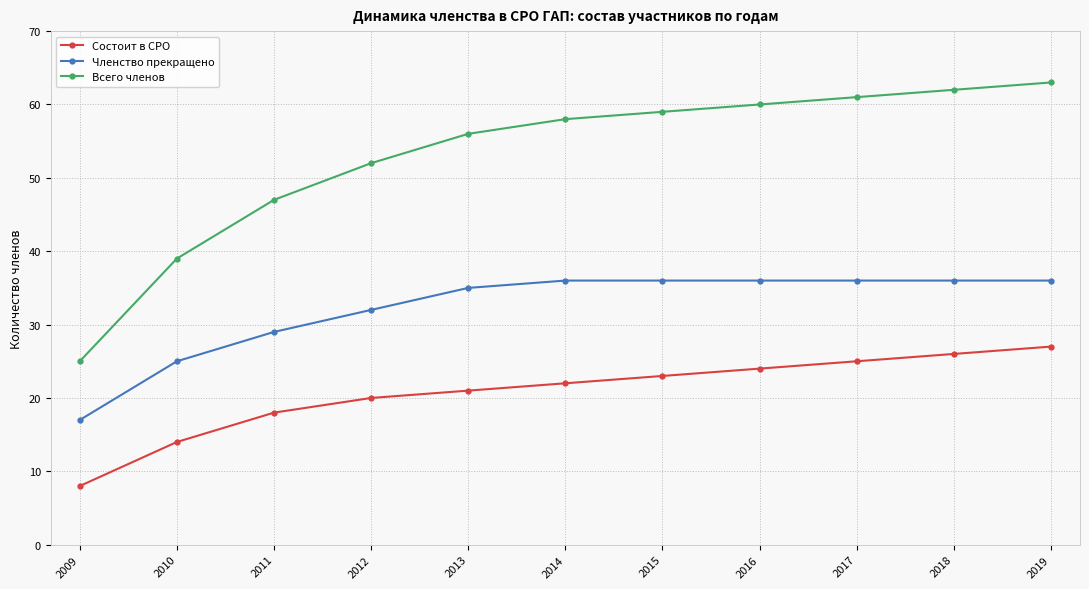

At which label is Состоит в СРО closest to 17?

2011